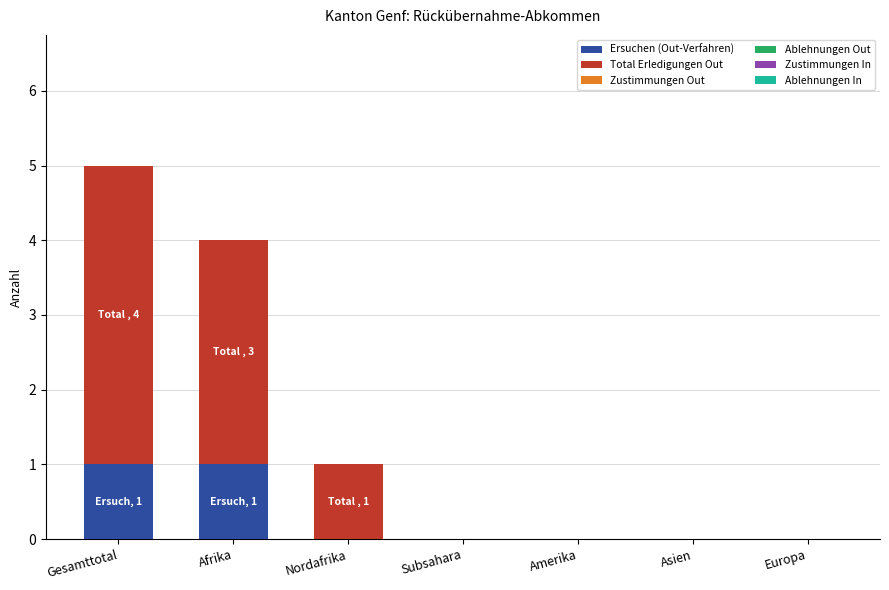

How many distinct data groups are displayed?

2